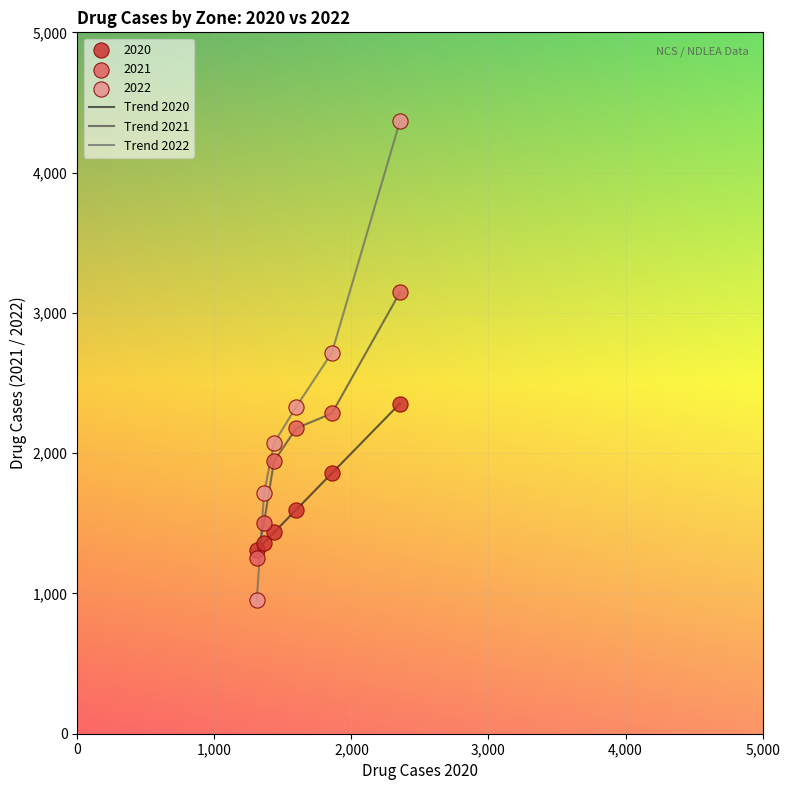

Which series has the widest spread of values?

Trend 2022